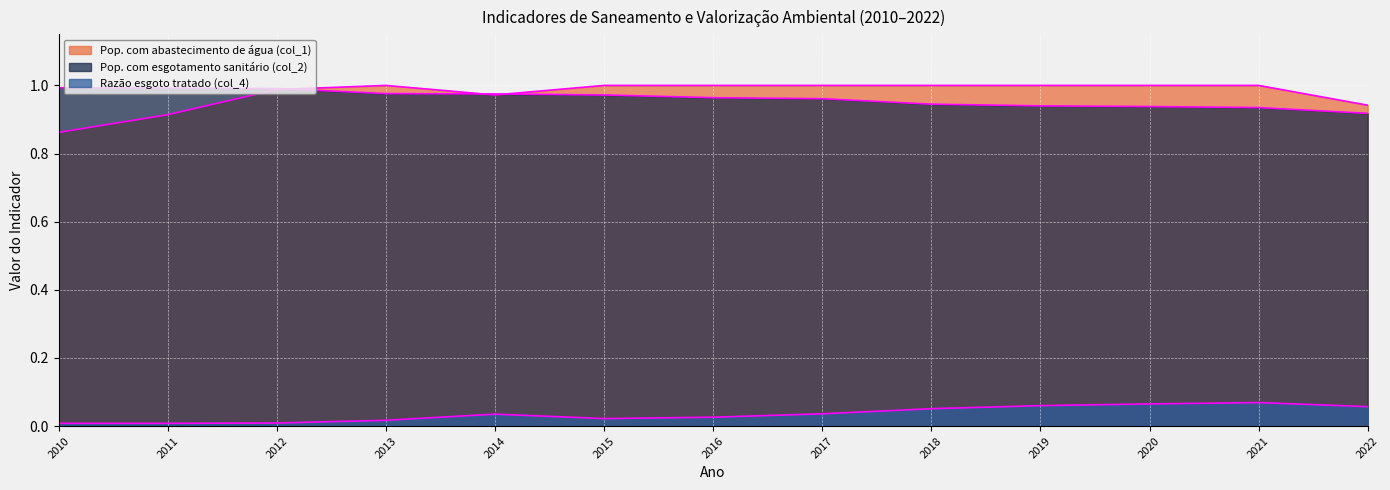

Is the value of Pop. com abastecimento de água (col_1) at 2022 greater than the value of Razão esgoto tratado (col_4) at 2017?

Yes